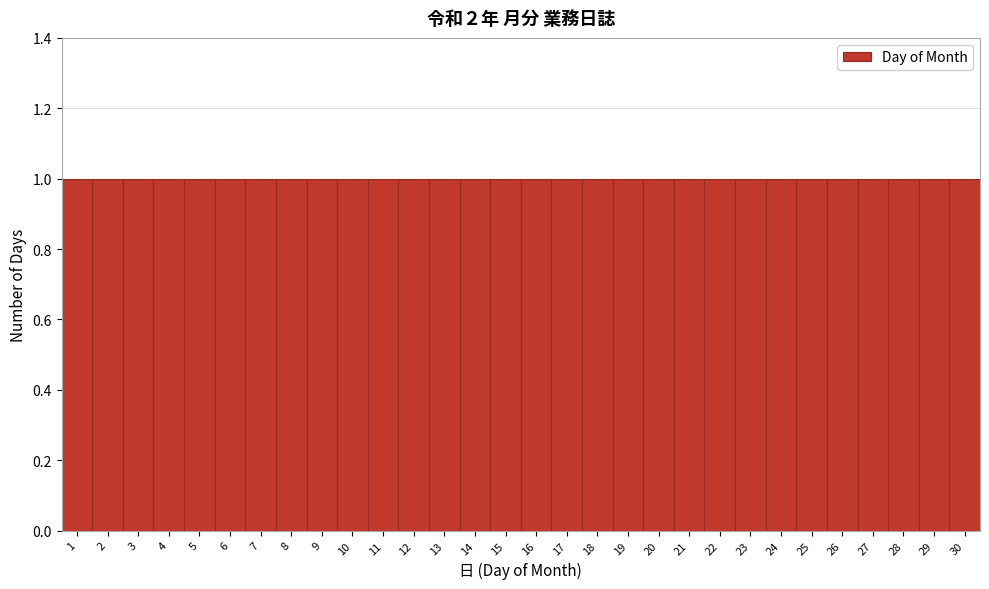

Reading left to right, list every bar in this chart as the range it spans on the x-axis followed by its height. The values are not printed on the chart, so give them approximately, as read against the axis.

0.5 to 1.5: 1
1.5 to 2.5: 1
2.5 to 3.5: 1
3.5 to 4.5: 1
4.5 to 5.5: 1
5.5 to 6.5: 1
6.5 to 7.5: 1
7.5 to 8.5: 1
8.5 to 9.5: 1
9.5 to 10.5: 1
10.5 to 11.5: 1
11.5 to 12.5: 1
12.5 to 13.5: 1
13.5 to 14.5: 1
14.5 to 15.5: 1
15.5 to 16.5: 1
16.5 to 17.5: 1
17.5 to 18.5: 1
18.5 to 19.5: 1
19.5 to 20.5: 1
20.5 to 21.5: 1
21.5 to 22.5: 1
22.5 to 23.5: 1
23.5 to 24.5: 1
24.5 to 25.5: 1
25.5 to 26.5: 1
26.5 to 27.5: 1
27.5 to 28.5: 1
28.5 to 29.5: 1
29.5 to 30.5: 1